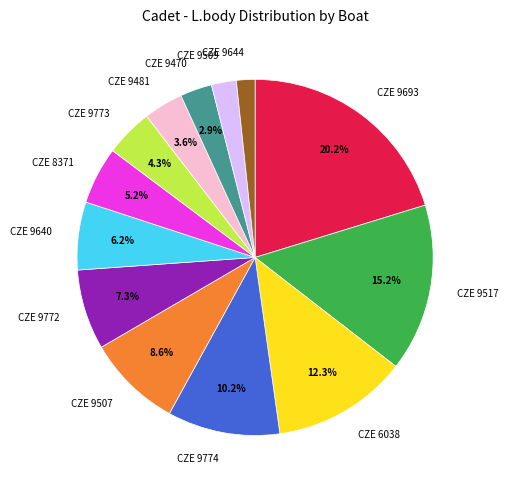

Is CZE 9509 the majority of the pie?

No